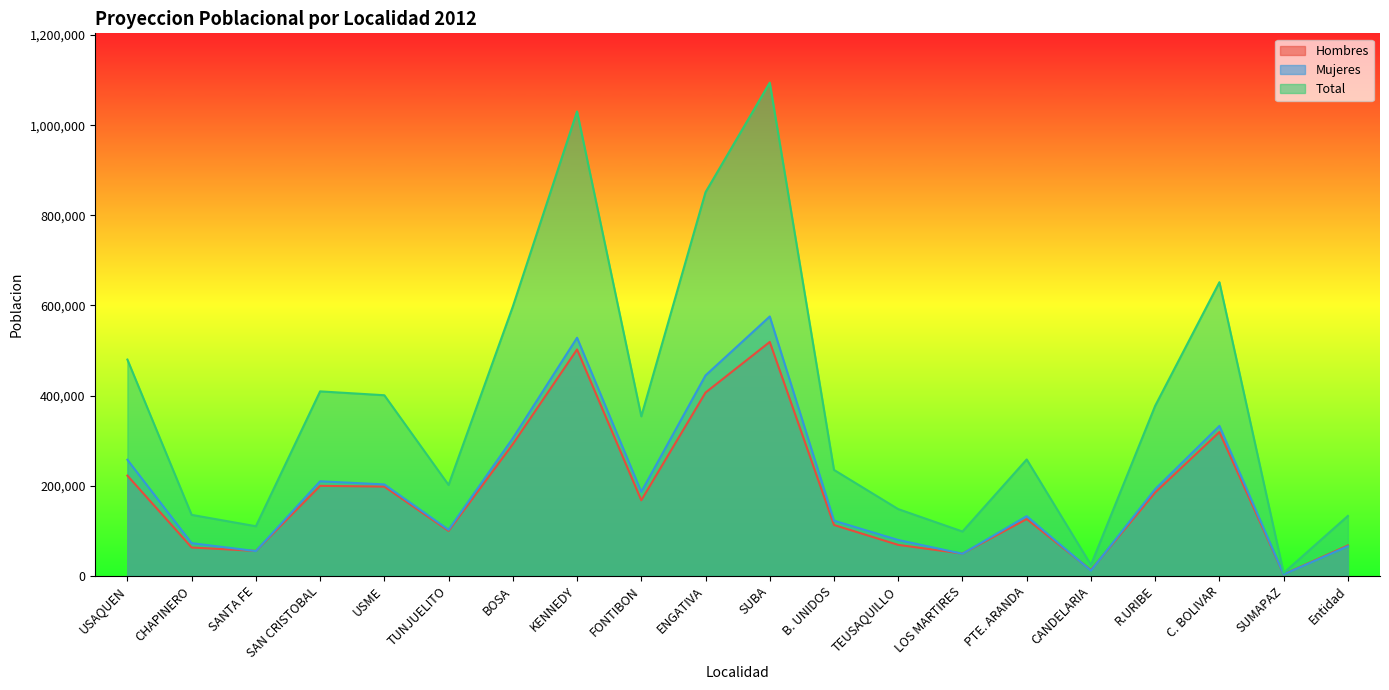

Count the number of categories in the chart.

20